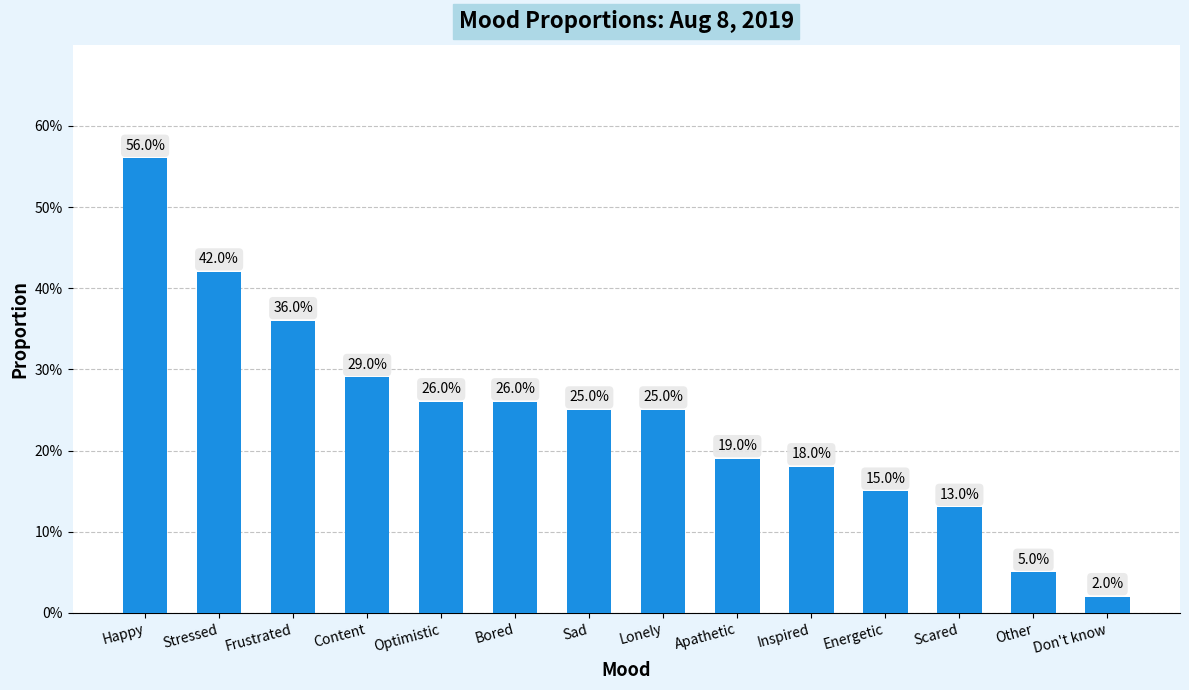

Are the bars horizontal?

No